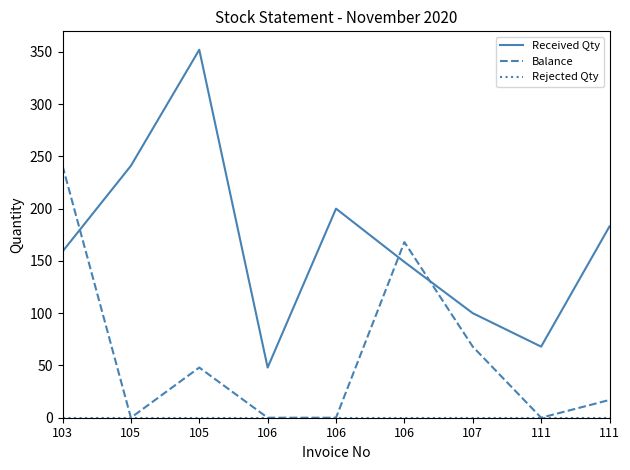

Reading left to right, what are all the values shown in this chart?

Received Qty: 103=159	105=241	105=352	106=48	106=200	106=149	107=100	111=68	111=183
Balance: 103=241	105=0	105=48	106=0	106=0	106=168	107=68	111=0	111=17
Rejected Qty: 103=0	105=0	105=0	106=0	106=0	106=0	107=0	111=0	111=0